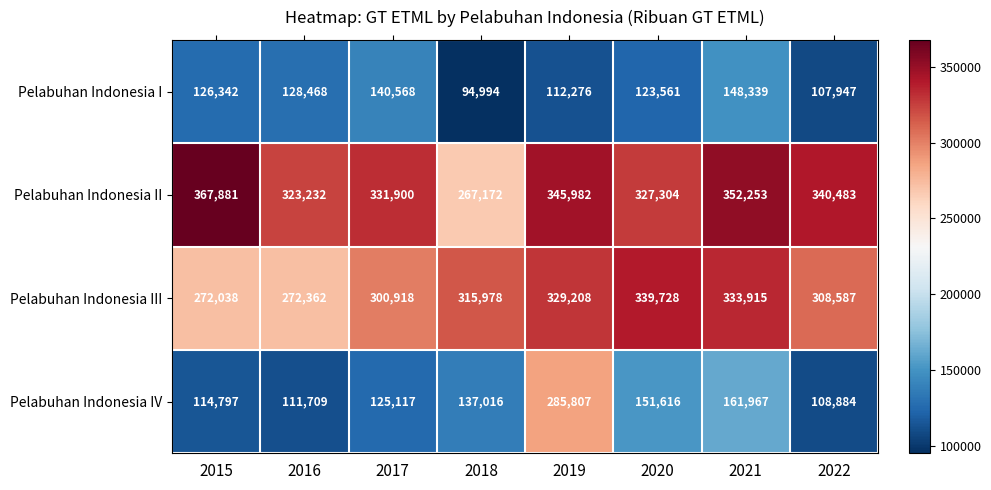

At how many categories does at least one series exceed 187287?

8